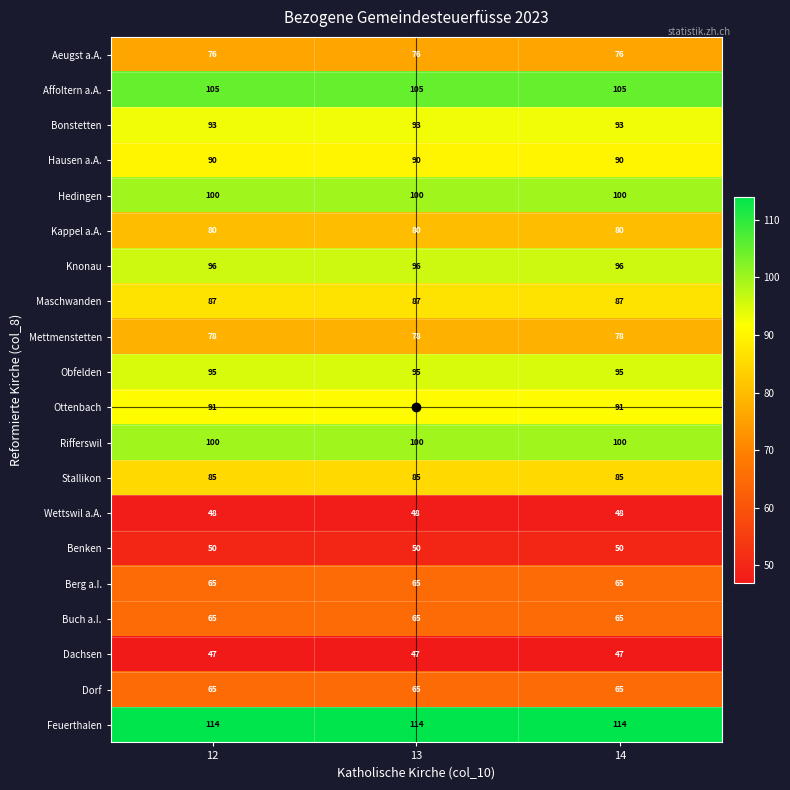

What is the average value of the Dachsen series?

47